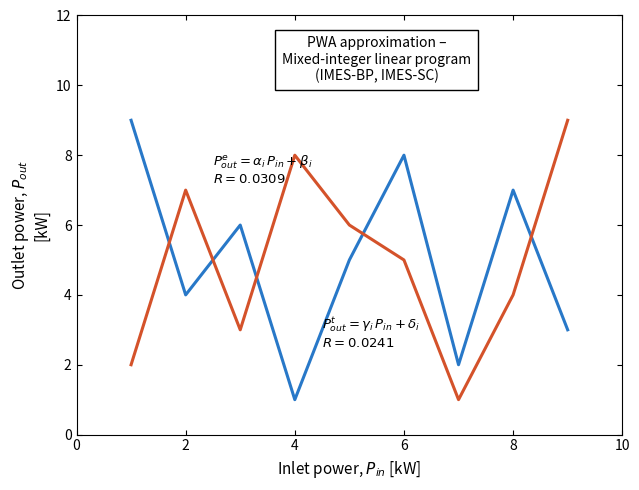

What is the maximum value shown in the chart?

9